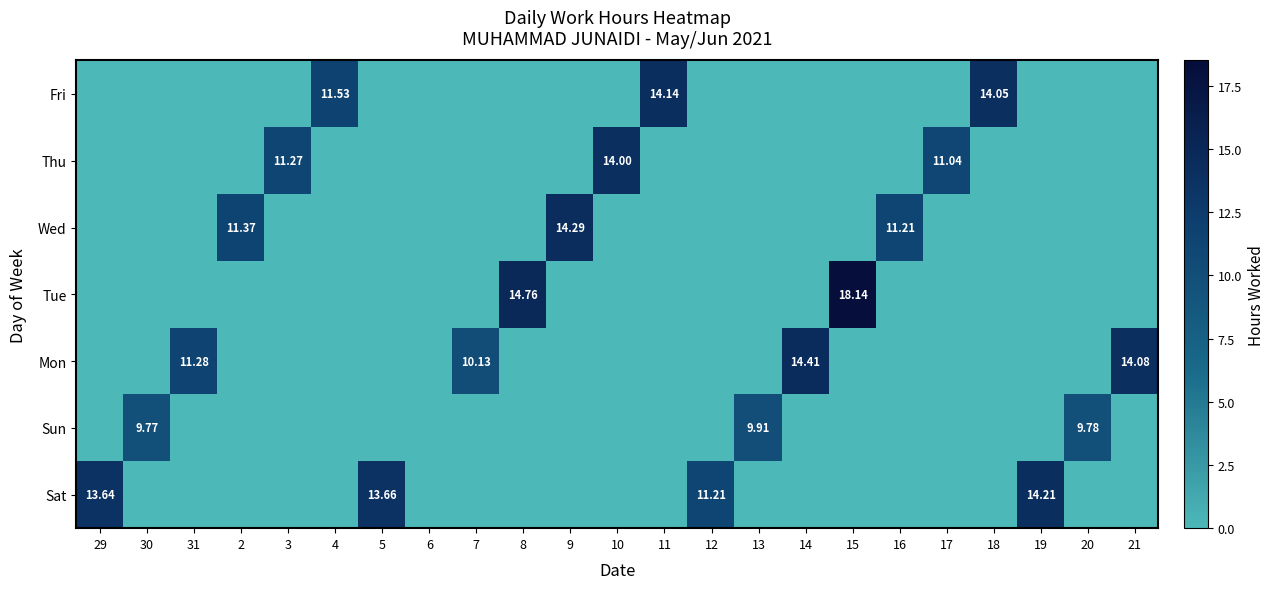

What is the average value of the Sun series?

1.3